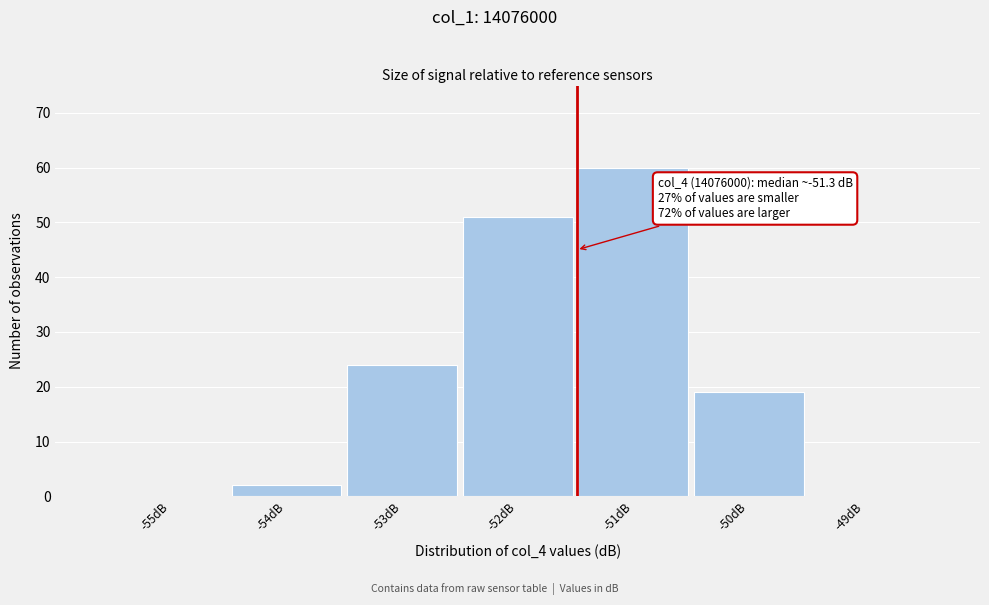

Reading left to right, list all the values displayed in this chart.

-55dB=0	-54dB=2	-53dB=24	-52dB=51	-51dB=60	-50dB=19	-49dB=0